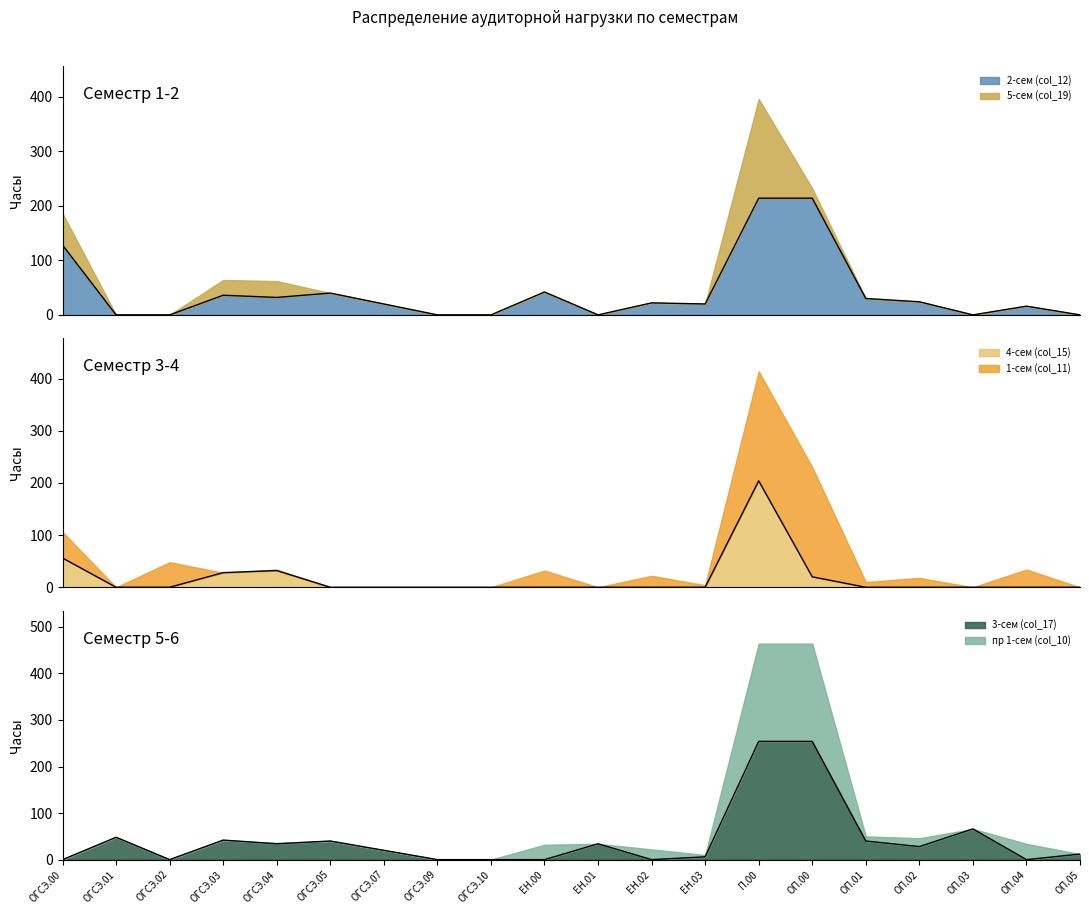

In 3-сем (col_17), how many points are lower than both neighbors (excluding endpoints)?

5